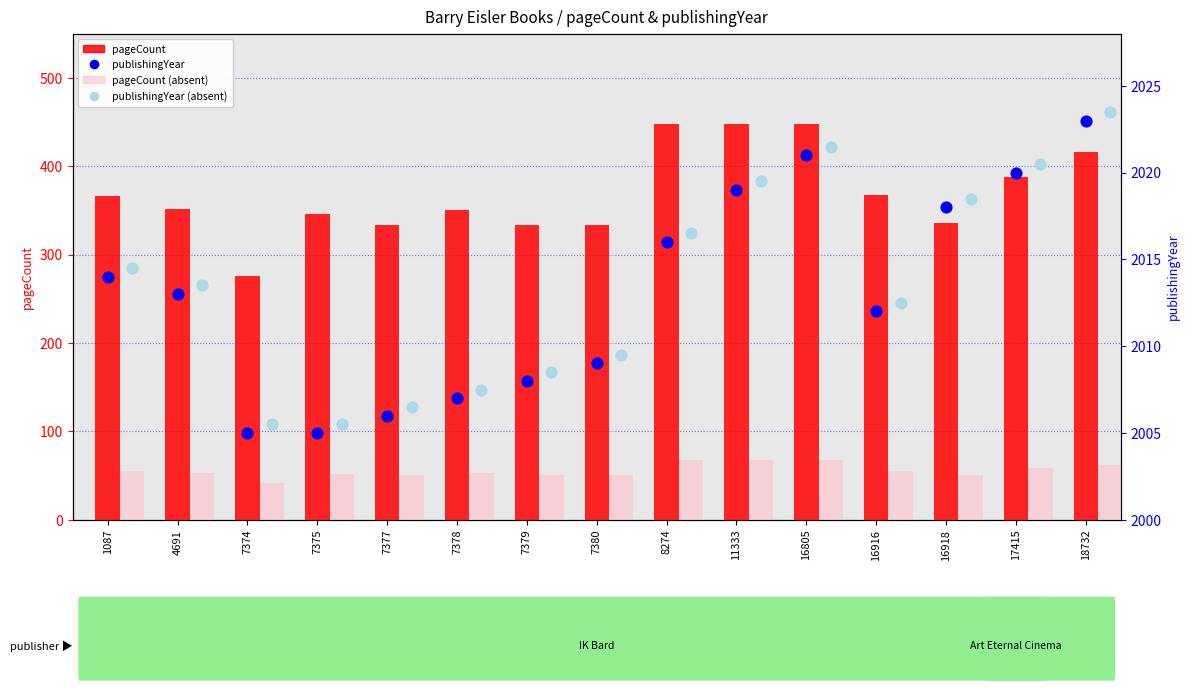

At how many categories does at least one series exceed 664?

15